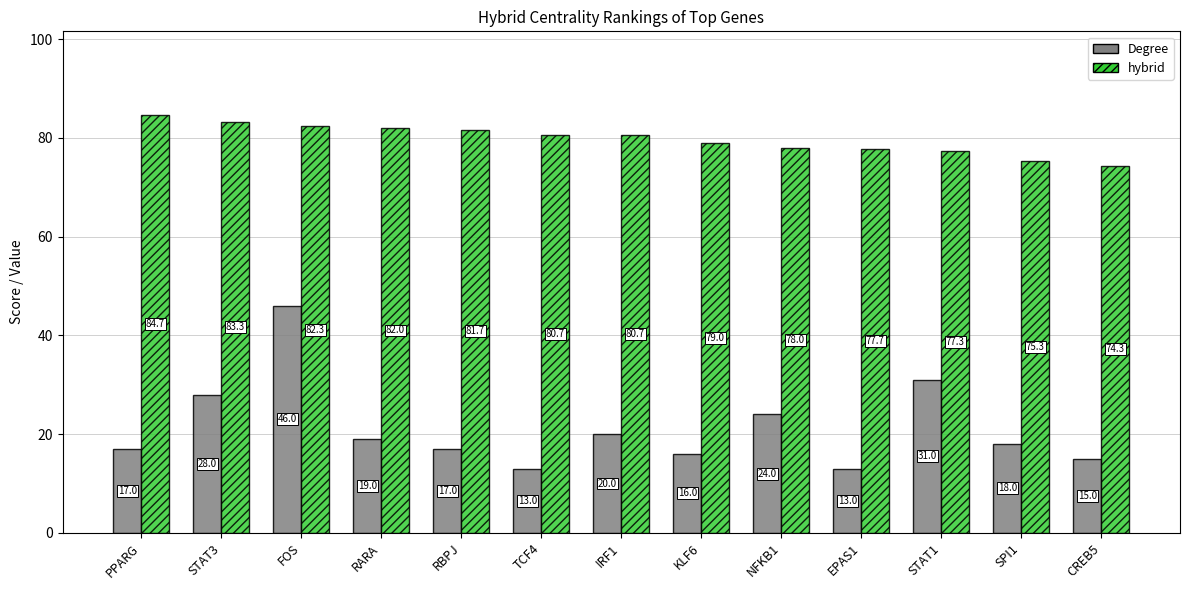

The Degree series shows 18.6 at STAT3. True or false?

False